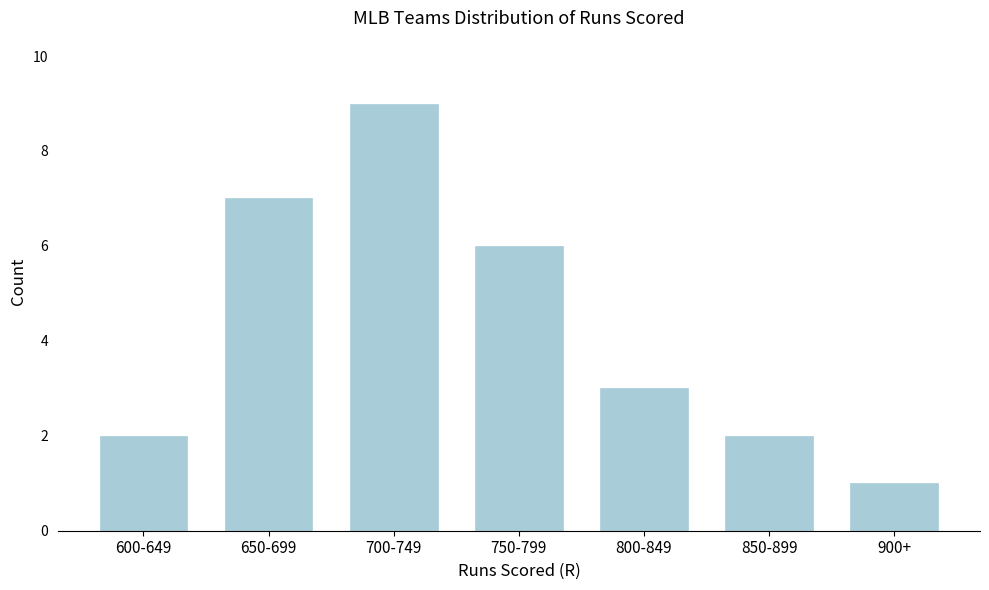

Reading left to right, list all the values displayed in this chart.

2	7	9	6	3	2	1